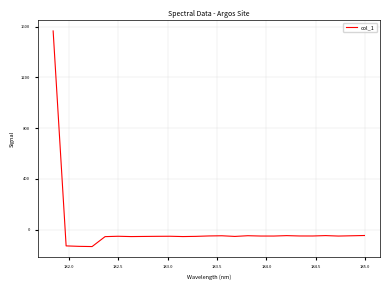

What is the difference between the maximum and second lowest values?

1696.8